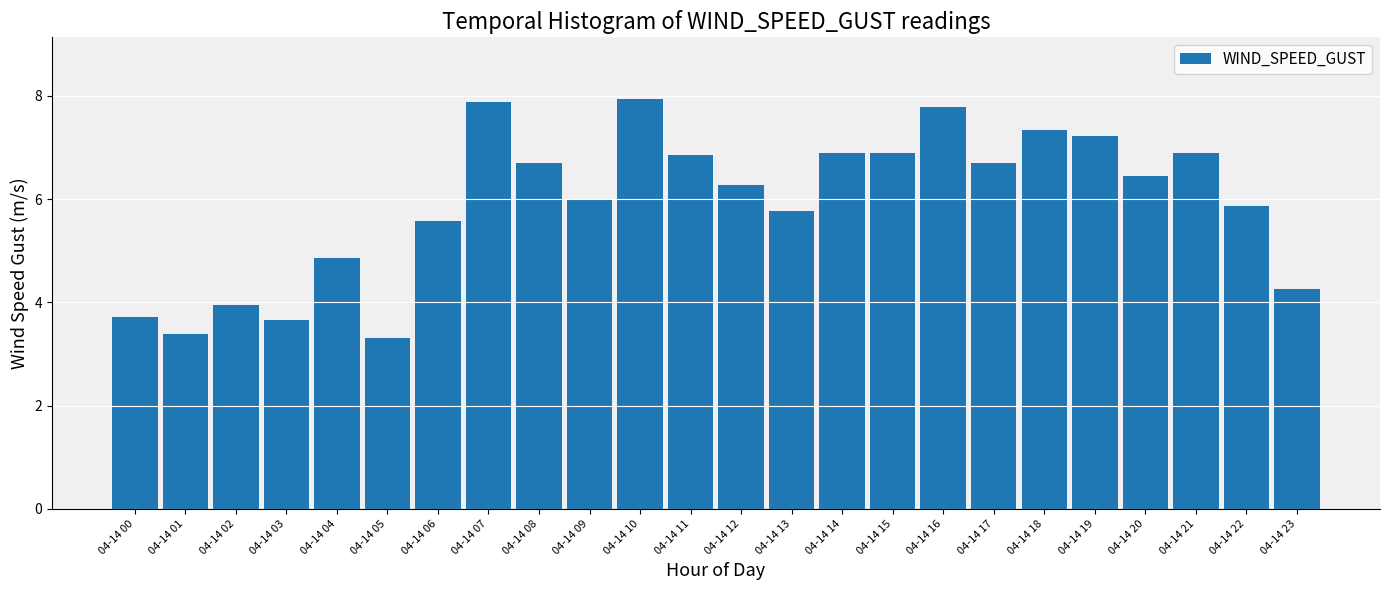

What is the difference between the second highest and second lowest values?

4.5